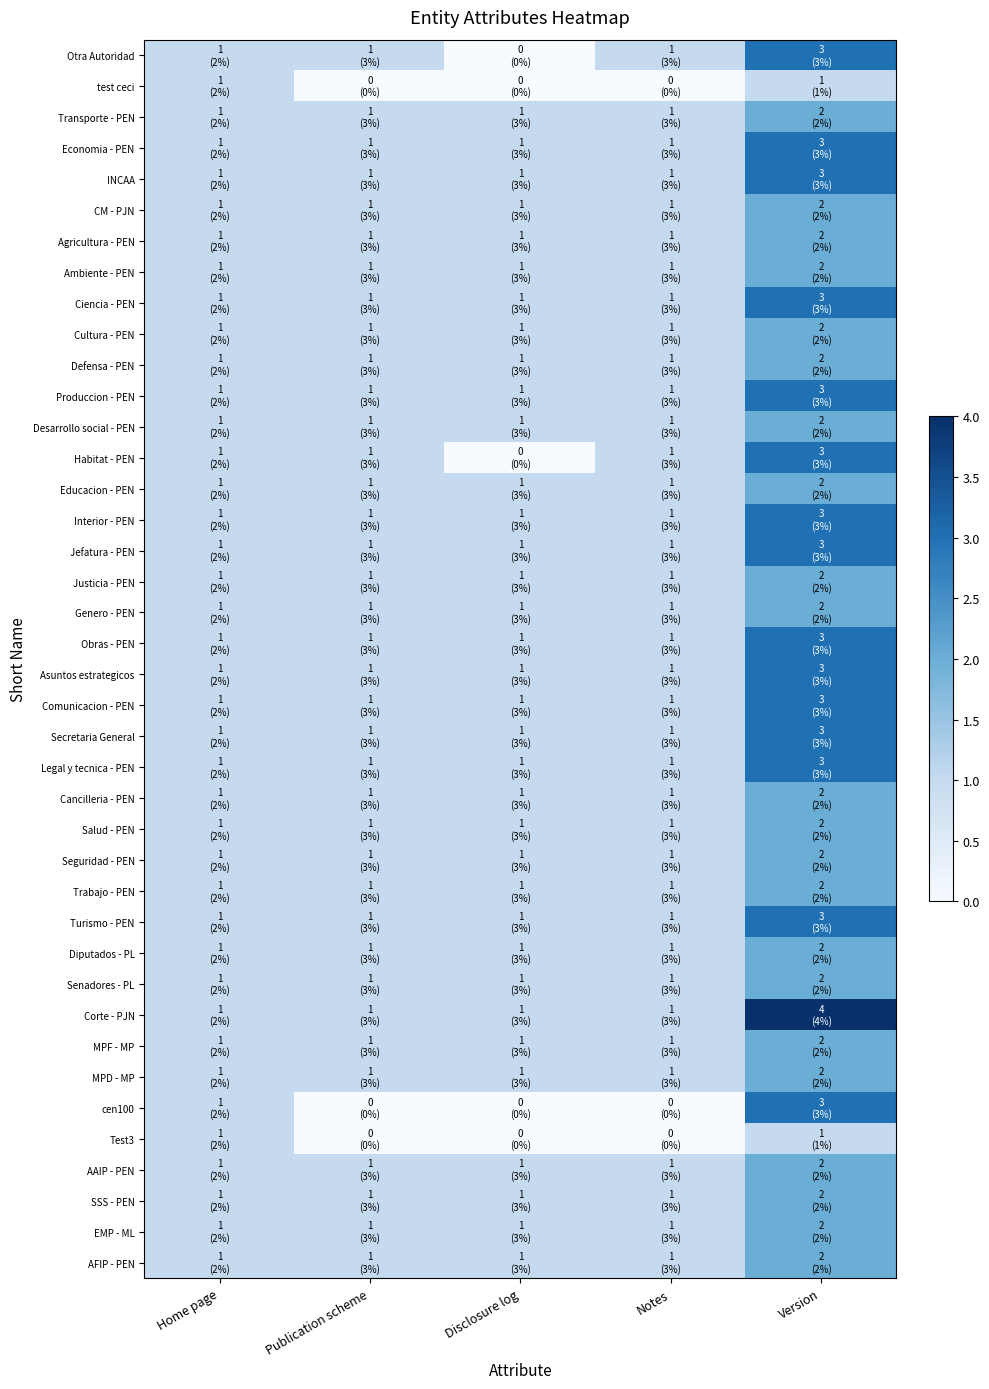

What is the total value across all series at Disclosure log?

35